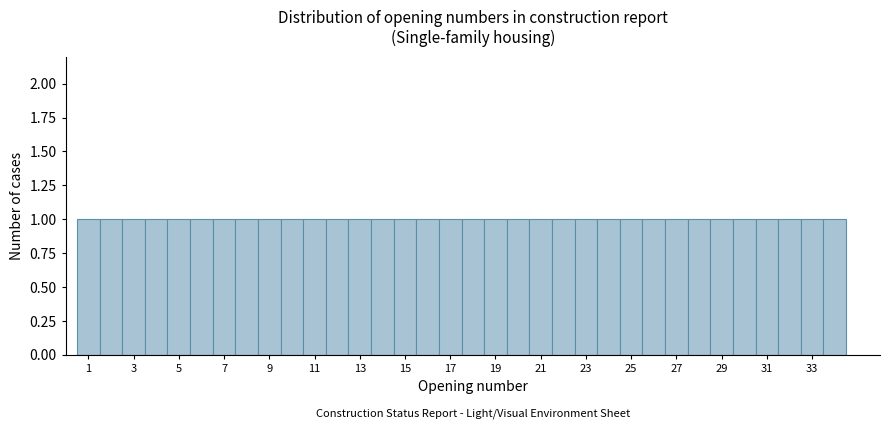

What is the height of the bar covering 0.5 to 1.5 on the x-axis? Neither the bar edges nor the heights are printed on the chart, so give them approximately, as read against the axes.

1